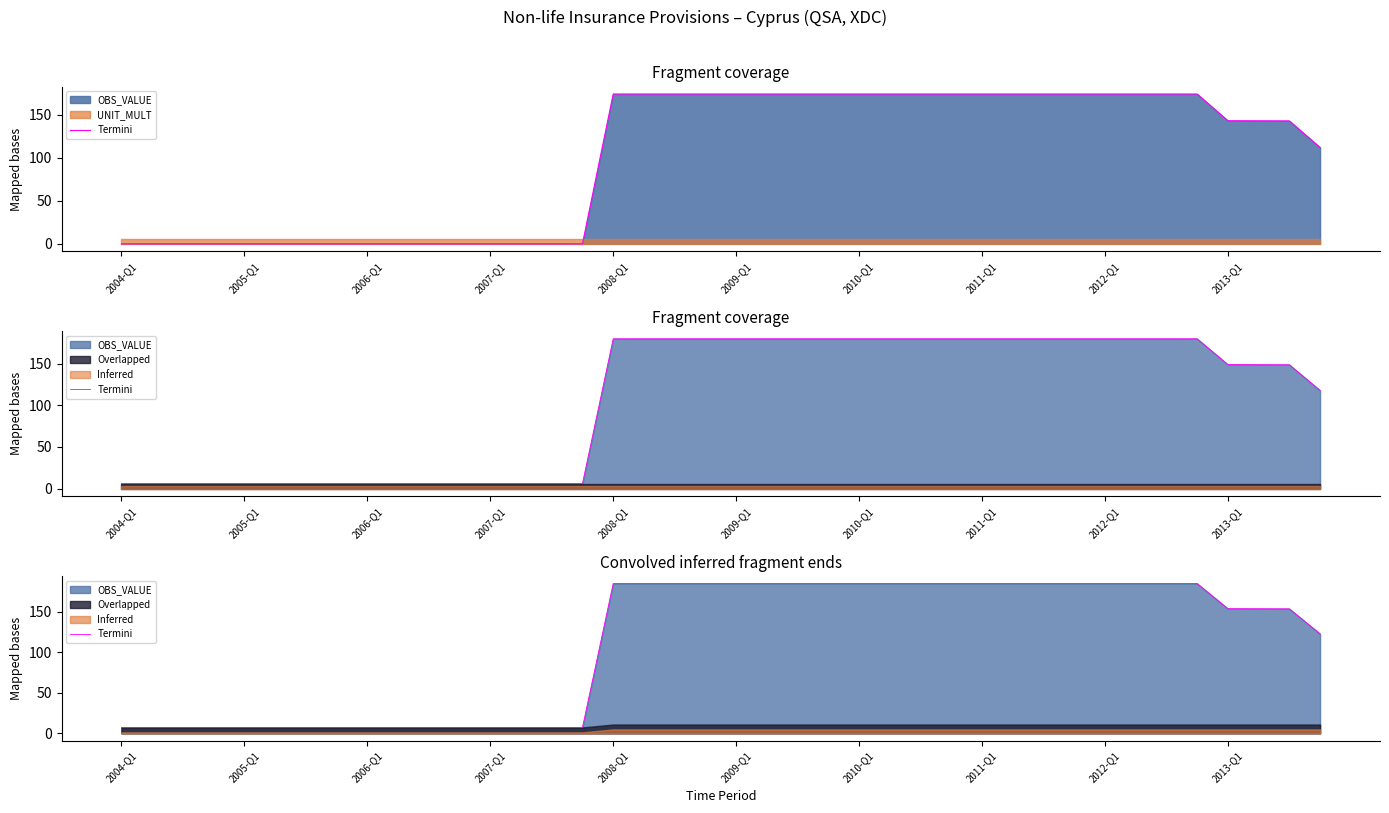

True or false: the data shows 122.5 at 35.

False